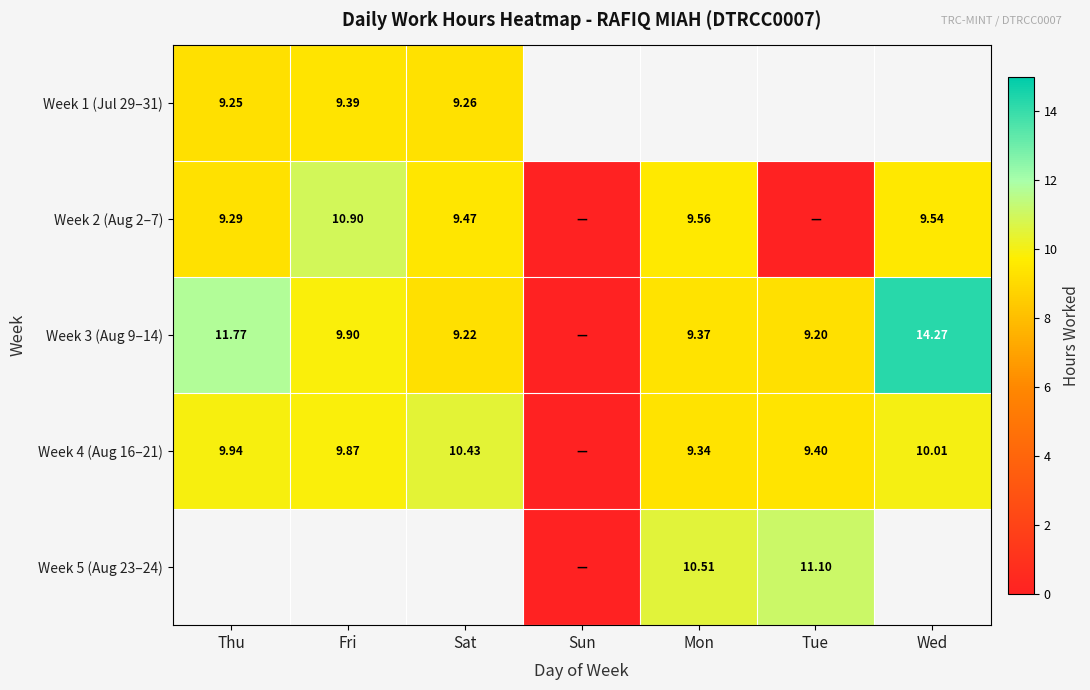

Is the value of Week 2 (Aug 2–7) at Thu greater than the value of Week 4 (Aug 16–21) at Mon?

No